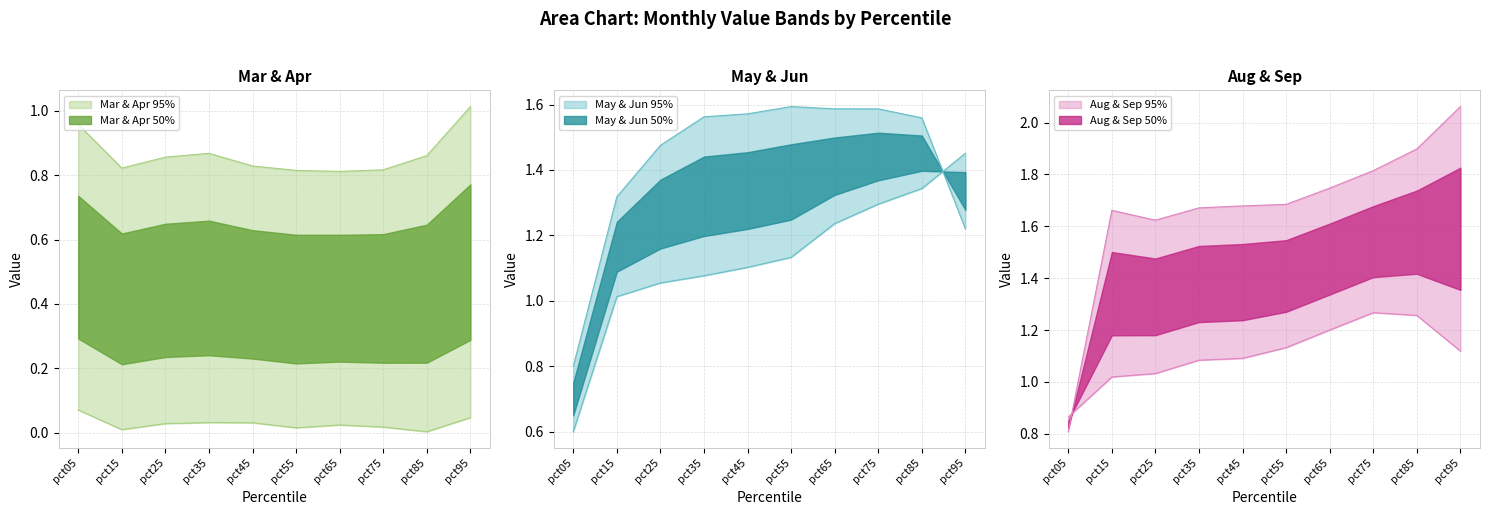

What is the maximum value for Sep?

1.3